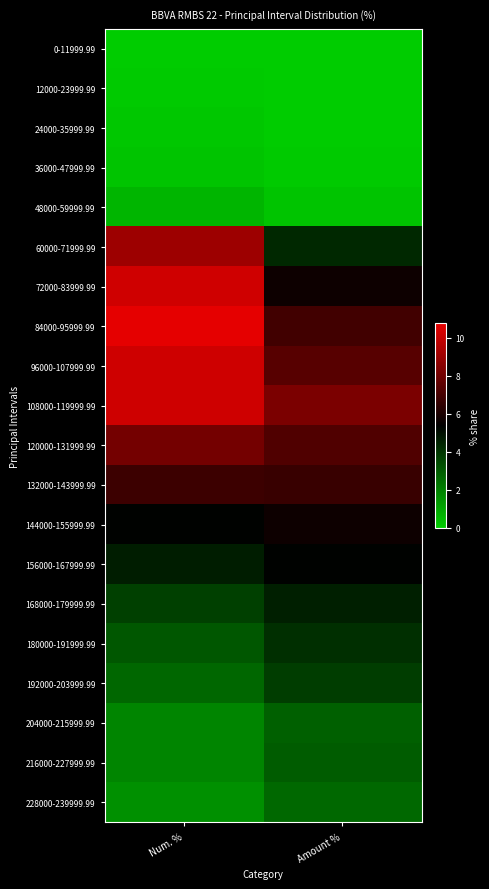

Reading left to right, what are all the values shown in this chart?

0-11999.99: Num. %=0.0	Amount %=0.0
12000-23999.99: Num. %=0.1	Amount %=0.0
24000-35999.99: Num. %=0.1	Amount %=0.0
36000-47999.99: Num. %=0.2	Amount %=0.1
48000-59999.99: Num. %=0.6	Amount %=0.2
60000-71999.99: Num. %=9.1	Amount %=4.3
72000-83999.99: Num. %=10.2	Amount %=5.7
84000-95999.99: Num. %=10.8	Amount %=6.9
96000-107999.99: Num. %=10.2	Amount %=7.4
108000-119999.99: Num. %=10.2	Amount %=8.3
120000-131999.99: Num. %=8.1	Amount %=7.3
132000-143999.99: Num. %=6.8	Amount %=6.7
144000-155999.99: Num. %=5.3	Amount %=5.7
156000-167999.99: Num. %=4.6	Amount %=5.3
168000-179999.99: Num. %=3.7	Amount %=4.6
180000-191999.99: Num. %=3.1	Amount %=4.1
192000-203999.99: Num. %=2.7	Amount %=3.8
204000-215999.99: Num. %=1.9	Amount %=2.8
216000-227999.99: Num. %=1.9	Amount %=3.0
228000-239999.99: Num. %=1.6	Amount %=2.6